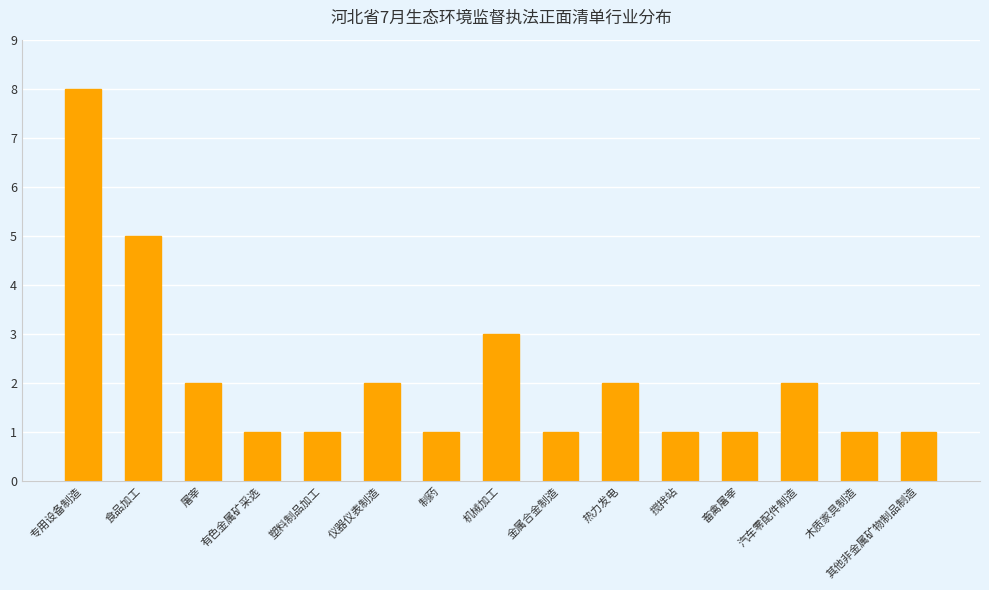

Reading left to right, list all the values displayed in this chart.

专用设备制造=8	食品加工=5	屠宰=2	有色金属矿采选=1	塑料制品加工=1	仪器仪表制造=2	制药=1	机械加工=3	金属合金制造=1	热力发电=2	搅拌站=1	畜禽屠宰=1	汽车零配件制造=2	木质家具制造=1	其他非金属矿物制品制造=1